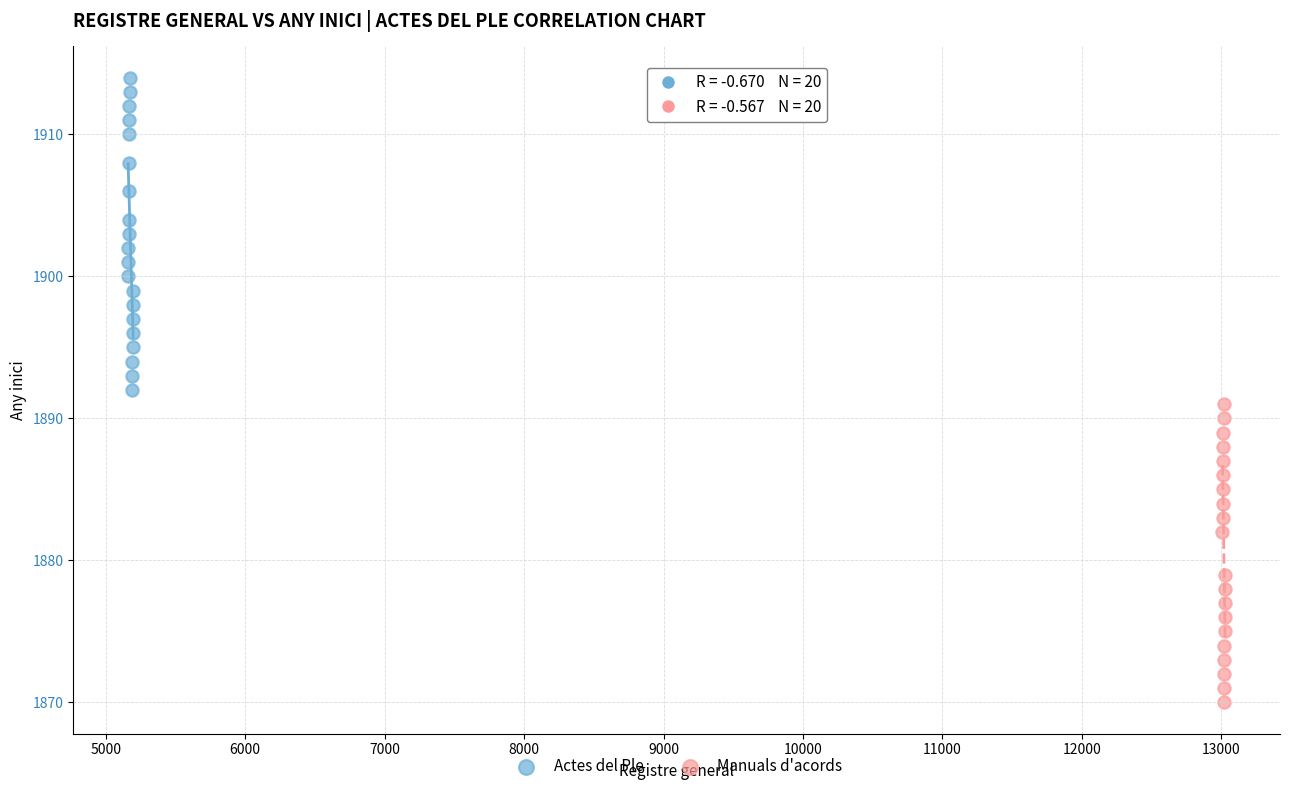

Which series reaches the minimum Y coordinate?

Manuals d'acords